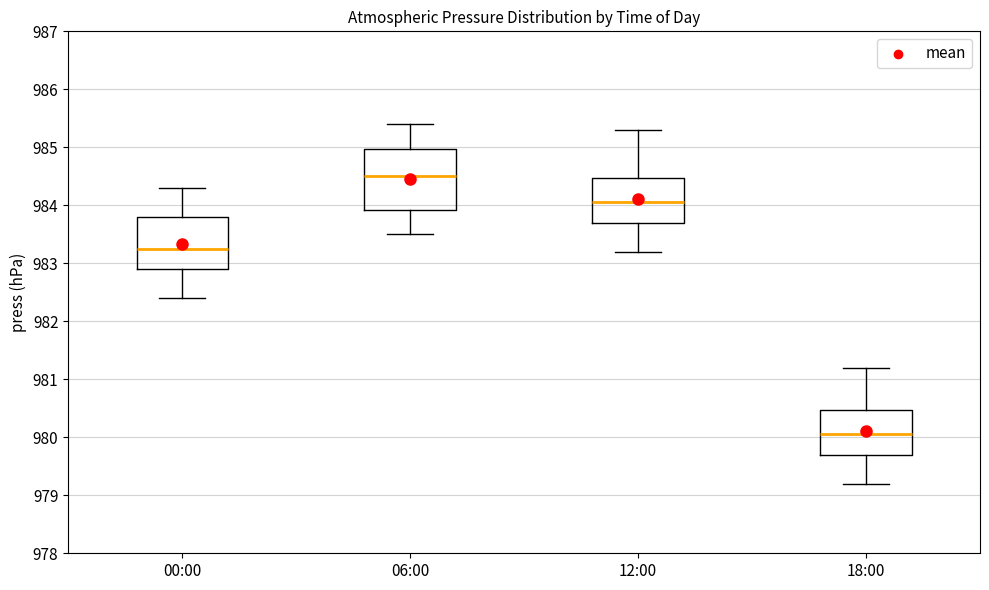

Comparing the boxes themselves (not the whiskers), which one is the tallest?

06:00